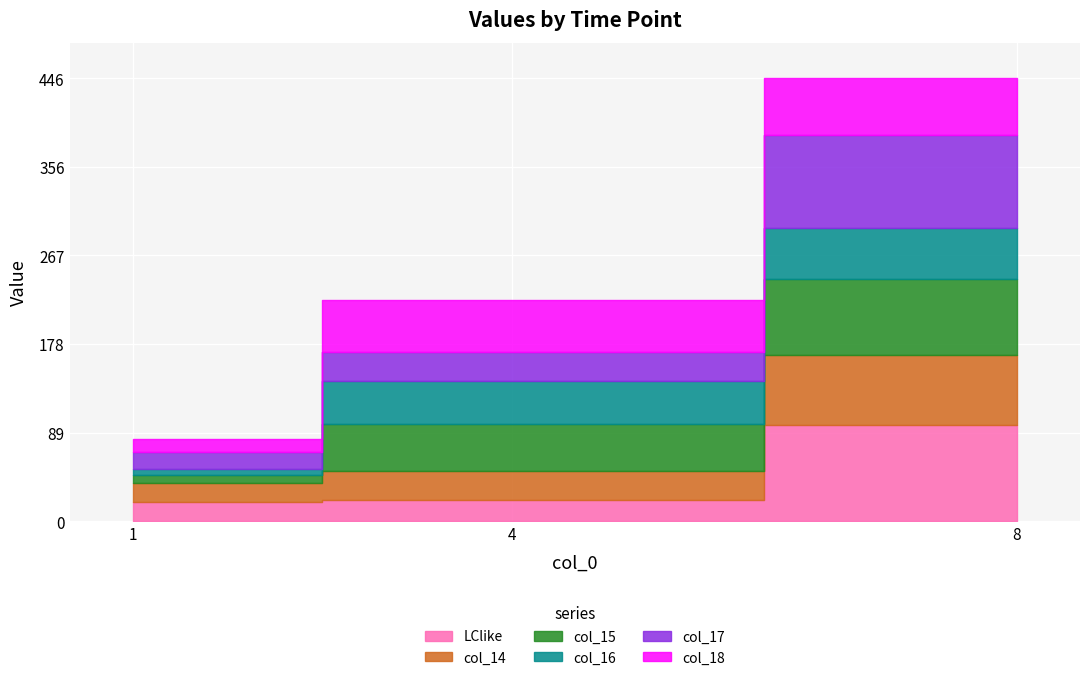

How many data points in col_18 are less than 52?

1